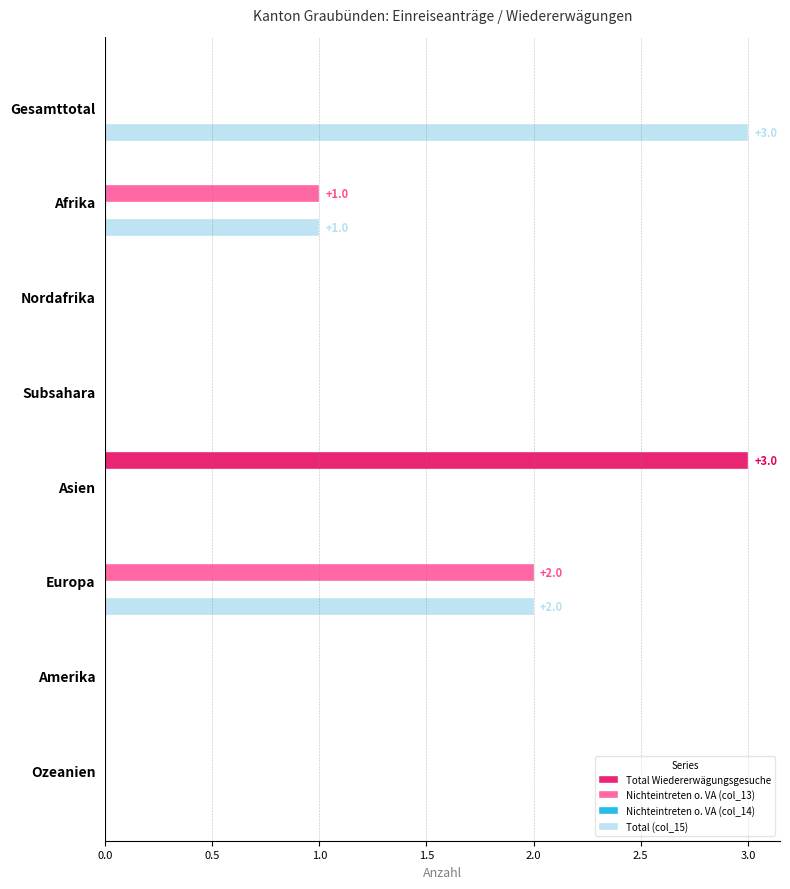

Is the value of Total Wiedererwägungsgesuche at Afrika greater than the value of Total (col_15) at Europa?

No